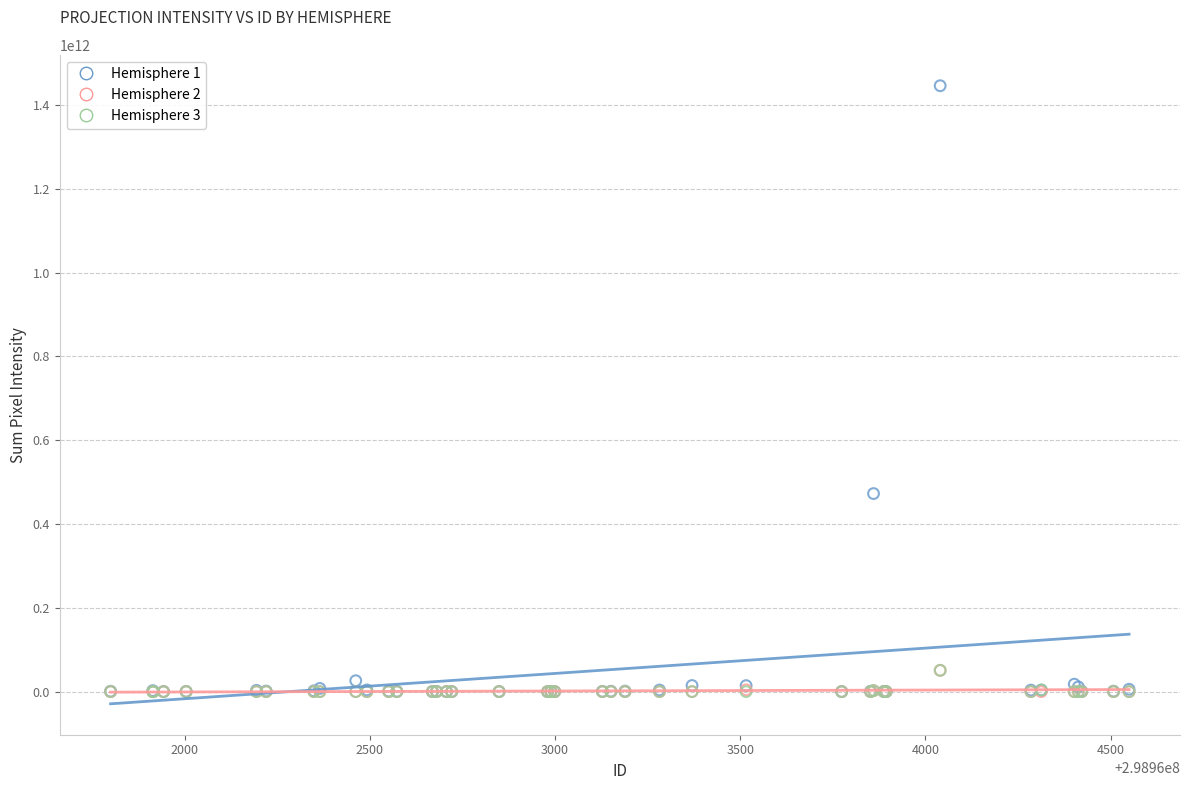

What are all the series names shown in the legend?

Hemisphere 1, Hemisphere 2, Hemisphere 3